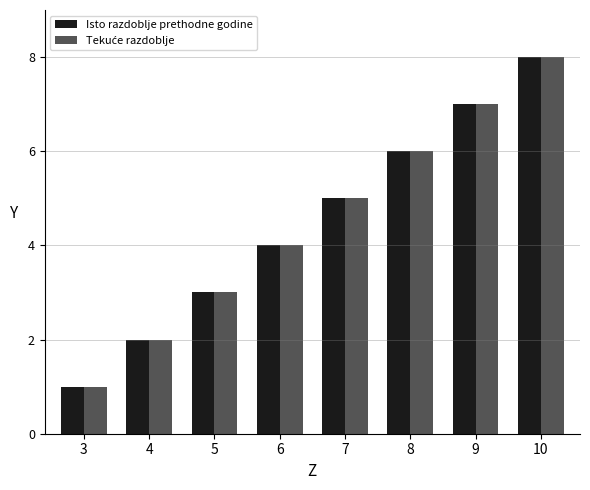

At which category is the sum across all series the highest?

10